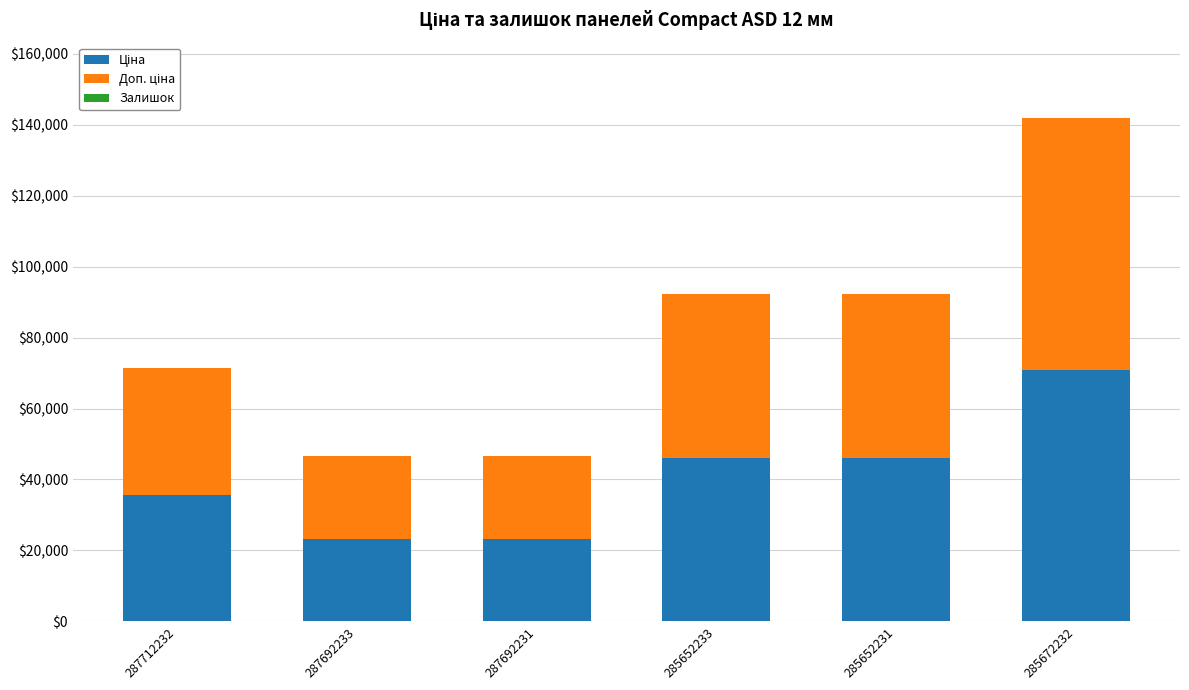

What is the total value across all series at 287692233?

46556.4